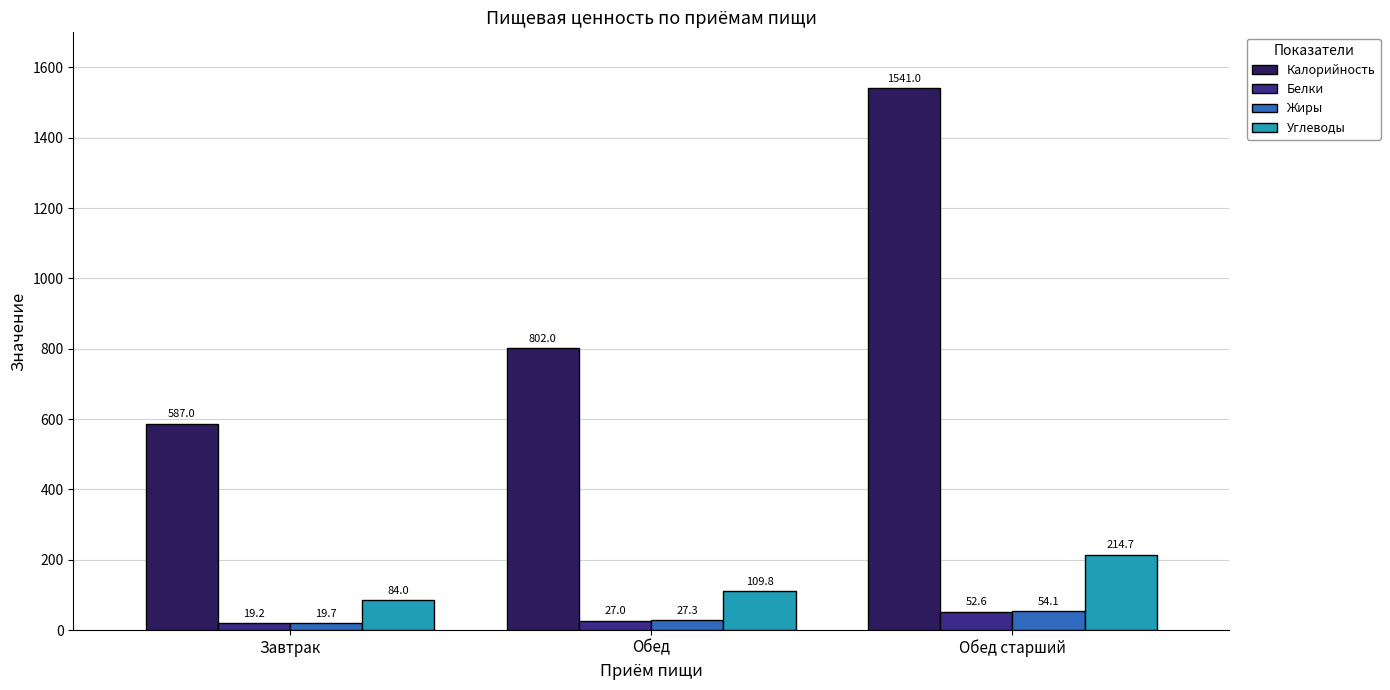

Between Обед and Обед старший, which series saw the biggest shift?

Калорийность